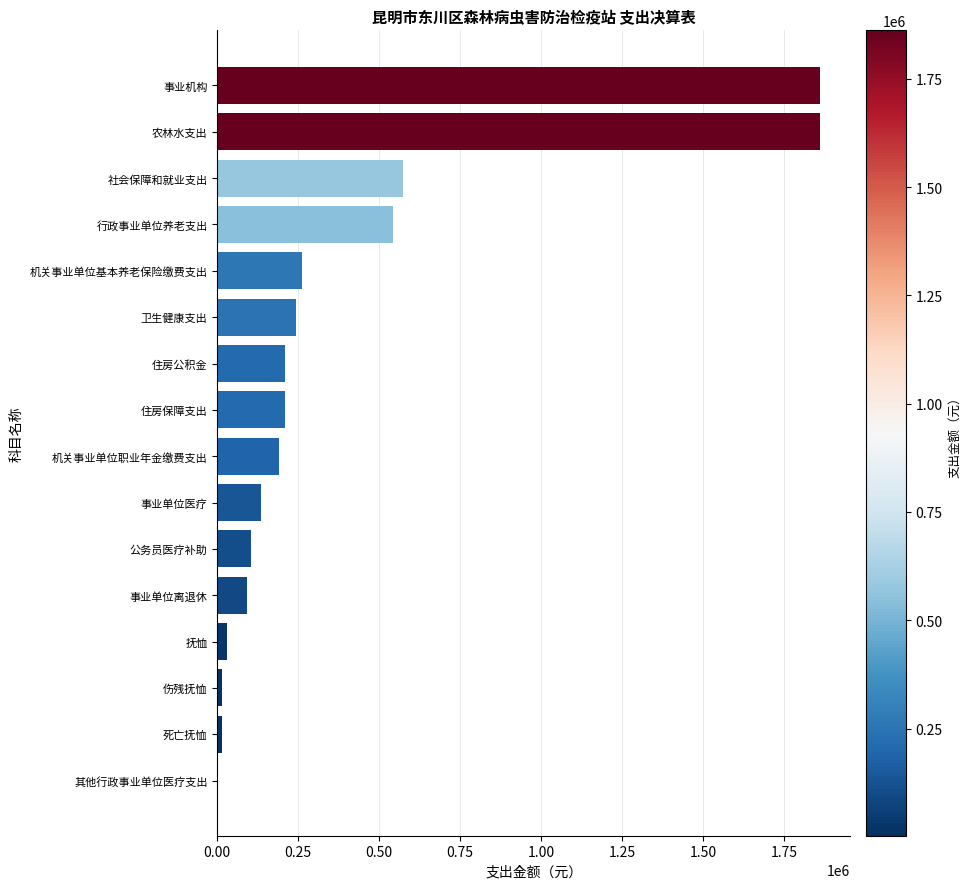

The chart shows a value of 243650.6 at 卫生健康支出. True or false?

True